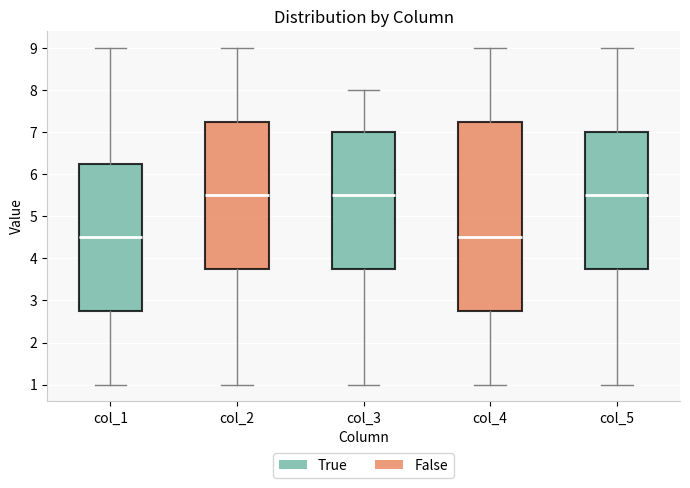

Reading left to right, read every box against the y-axis: the position of its median line, the range the box covers, and the ends of its whiskers. The values are not printed on the chart, so give them approximately, as read against the axis.

col_1: median 4.5, box 2.8 to 6.3, whiskers 1.0 to 9.0
col_2: median 5.5, box 3.8 to 7.3, whiskers 1.0 to 9.0
col_3: median 5.5, box 3.8 to 7.0, whiskers 1.0 to 8.0
col_4: median 4.5, box 2.8 to 7.3, whiskers 1.0 to 9.0
col_5: median 5.5, box 3.8 to 7.0, whiskers 1.0 to 9.0